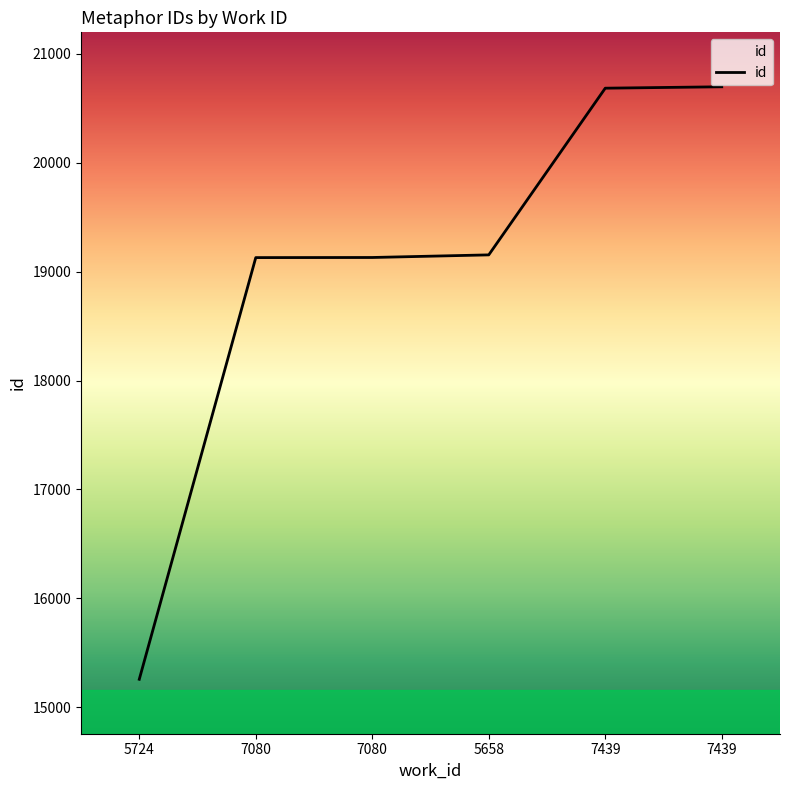

How many lines are shown in the chart?

1